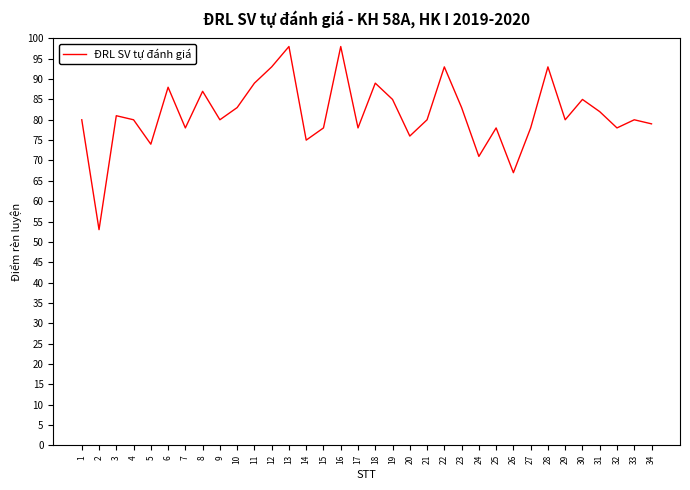

What is the difference between the maximum and minimum values?

45